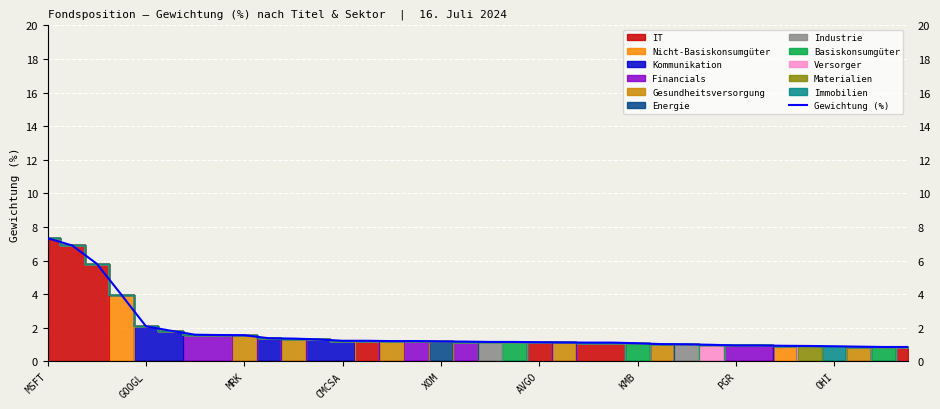

Which category has the highest value in the Gewichtung (%) series?

MSFT